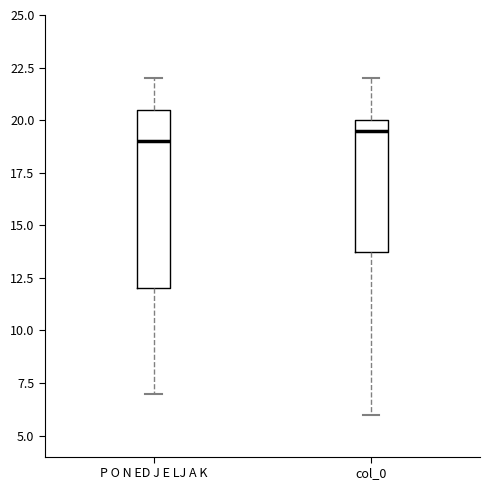

Which box has the highest median line?

col_0